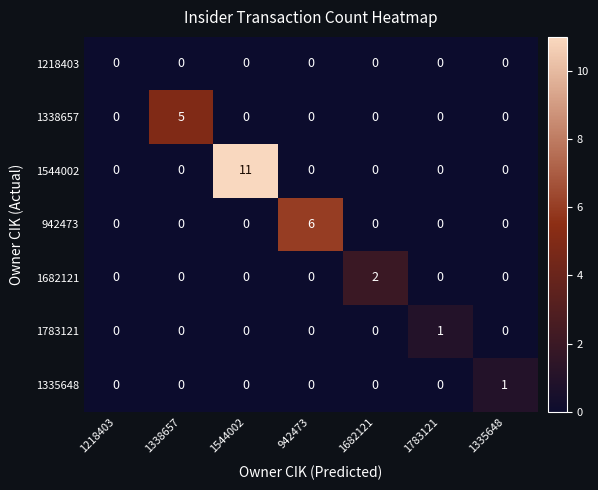

At which category does the chart reach its peak across all series?

1544002